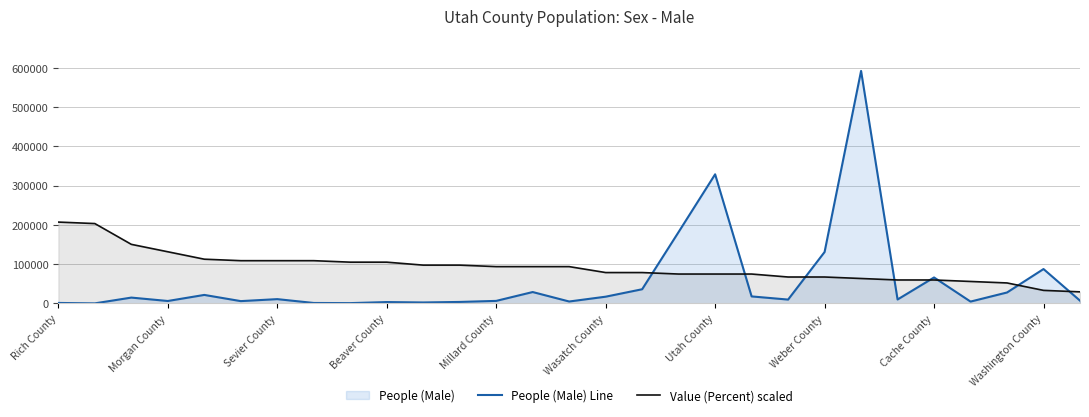

How many times do People (Male) Line and Value (Percent) scaled cross each other?

8